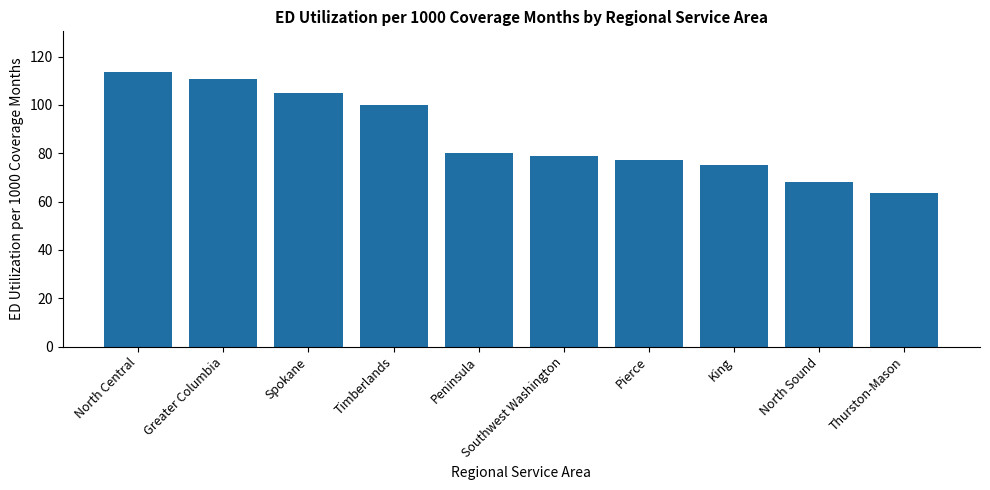

List the labels in order of value, largest first.

North Central, Greater Columbia, Spokane, Timberlands, Peninsula, Southwest Washington, Pierce, King, North Sound, Thurston-Mason